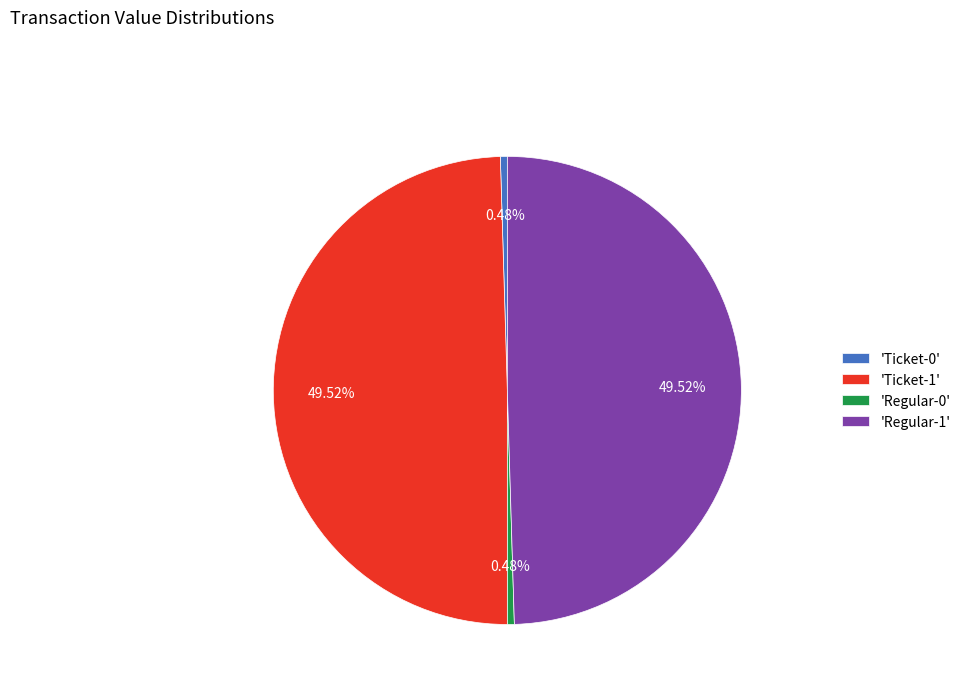

Count the number of slices in the pie.

4